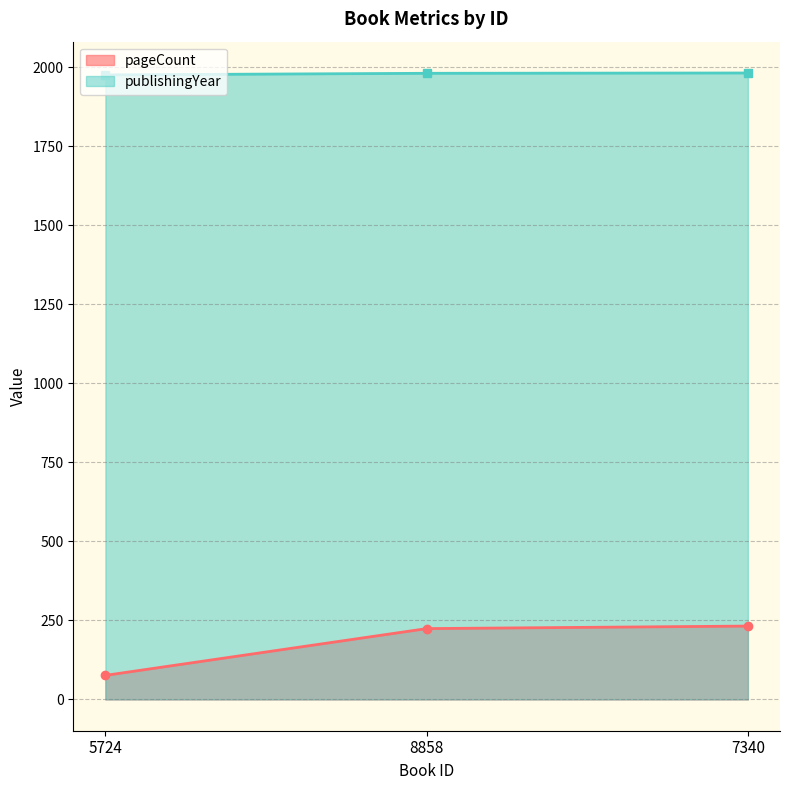

List the series in order of their peak value, lowest first.

pageCount, publishingYear